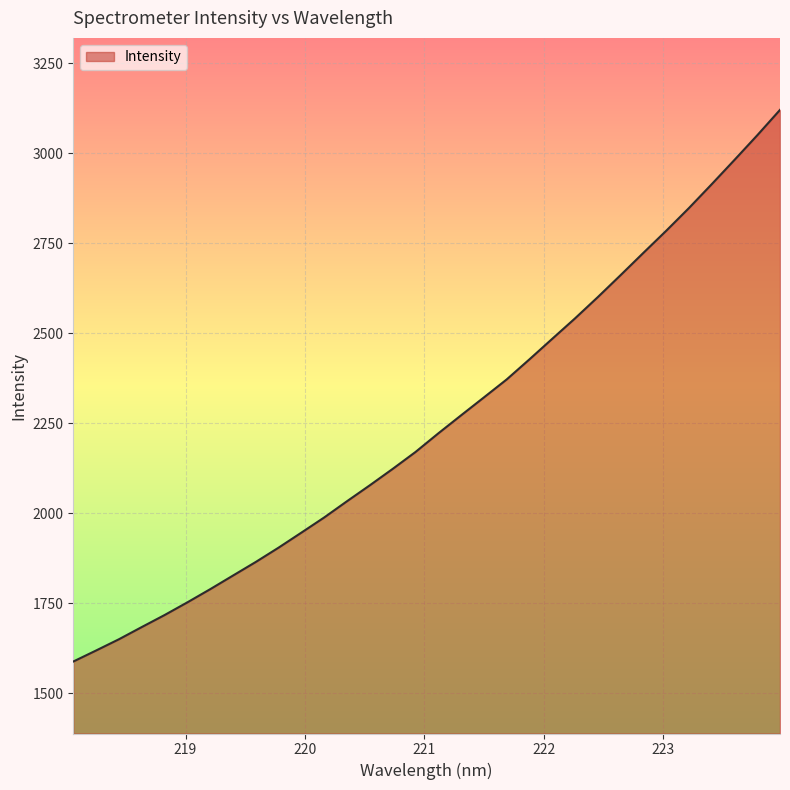

What is the minimum value shown in the chart?

1587.7